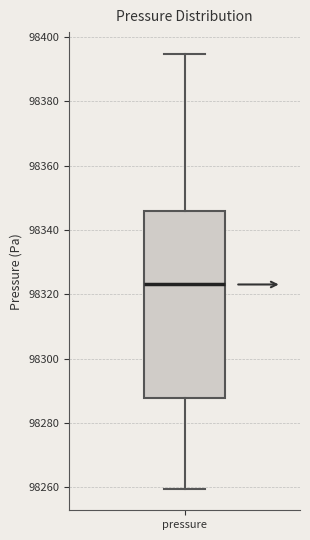

Read this box plot against the y-axis: the position of the median line, the range covered by the box, and the ends of both whiskers. The values are not printed on the chart, so give them approximately, as read against the axis.

median 98324, box 98288 to 98346, whiskers 98260 to 98394